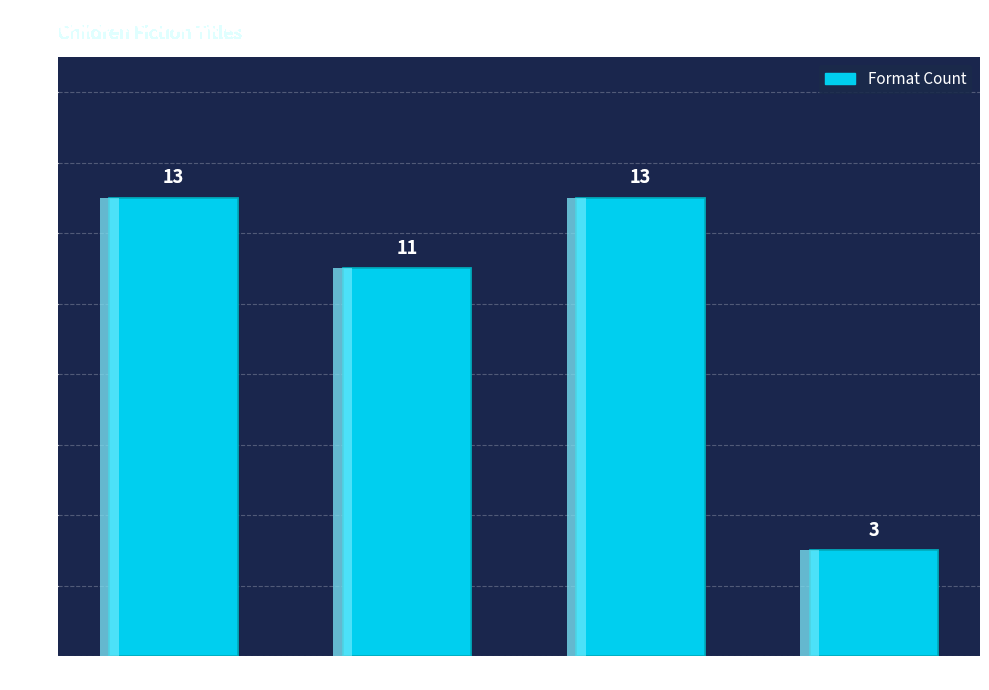

Is it true that the value at Trade Paperback is 4?

False